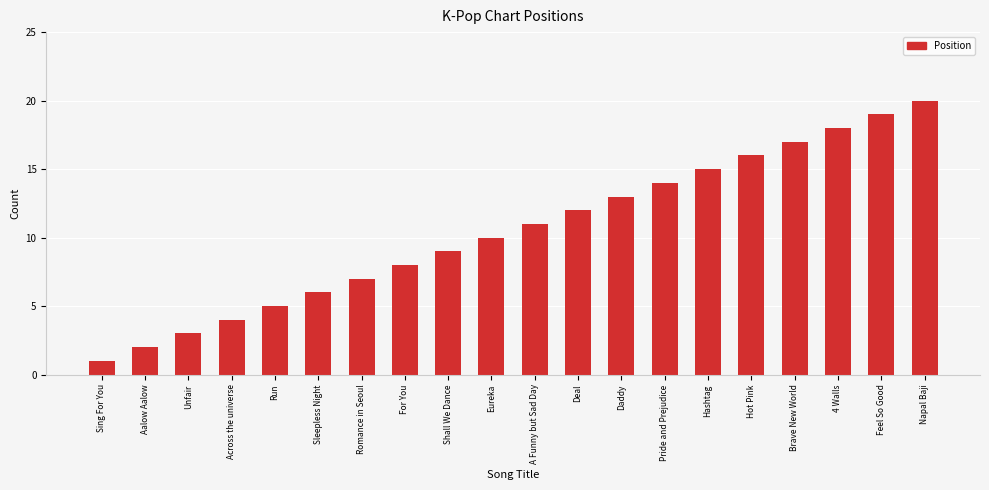

What is the sum of the values at Brave New World and Hot Pink?

33